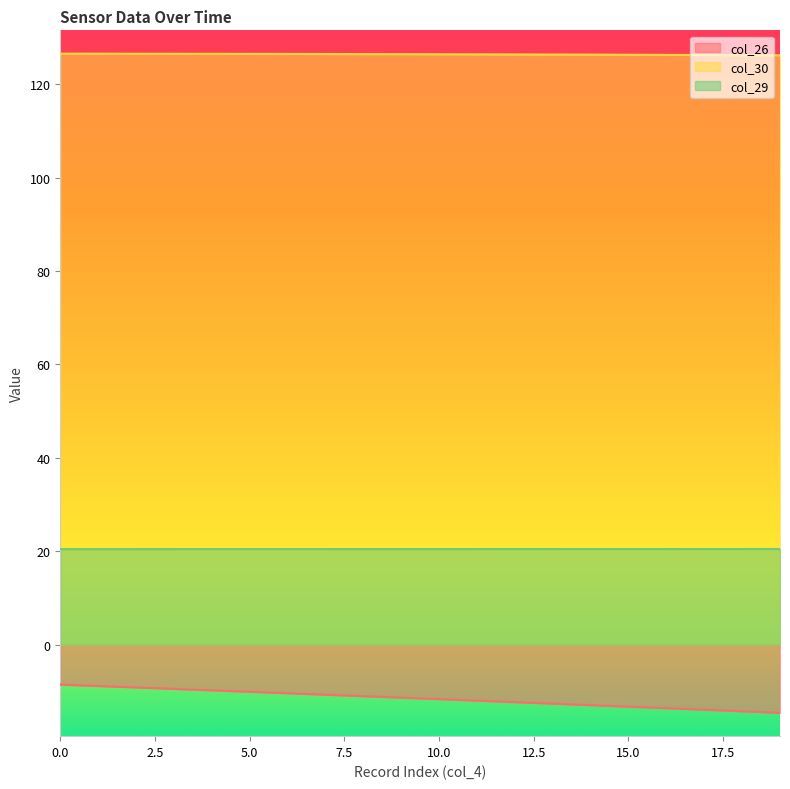

True or false: col_26 has a value of -13.6 at 16.

True